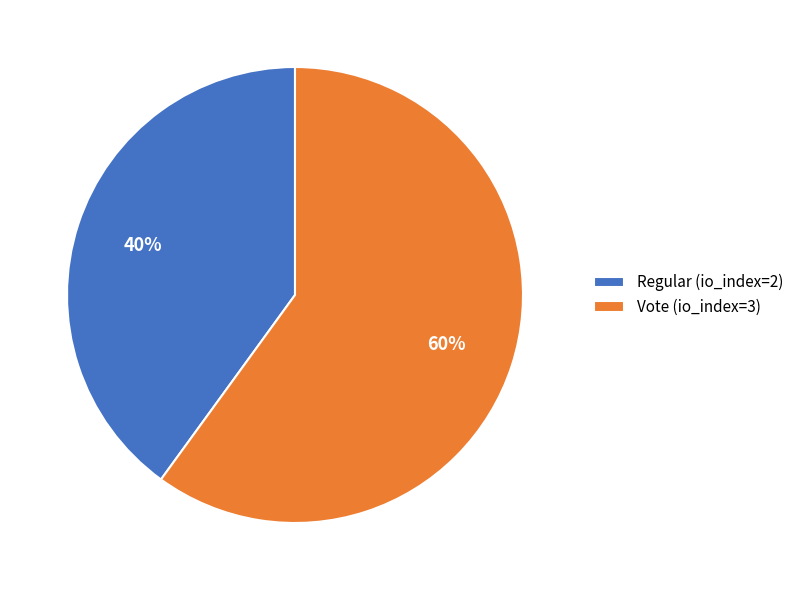

To the nearest percent, what is the combined percentage of Vote (io_index=3) and Regular (io_index=2)?

100%